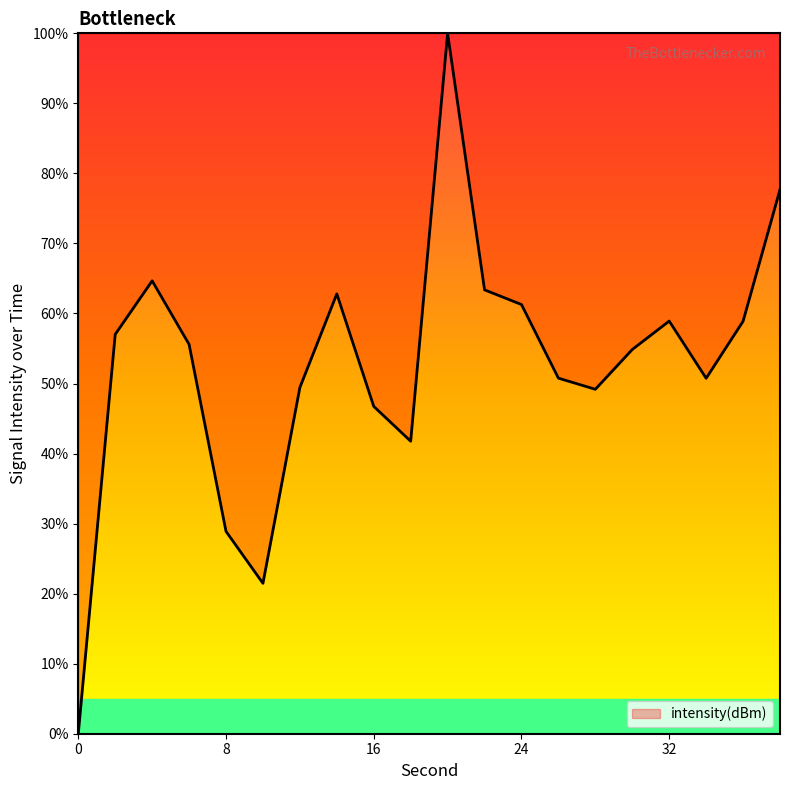

What is the difference between the maximum and minimum values?

100.0